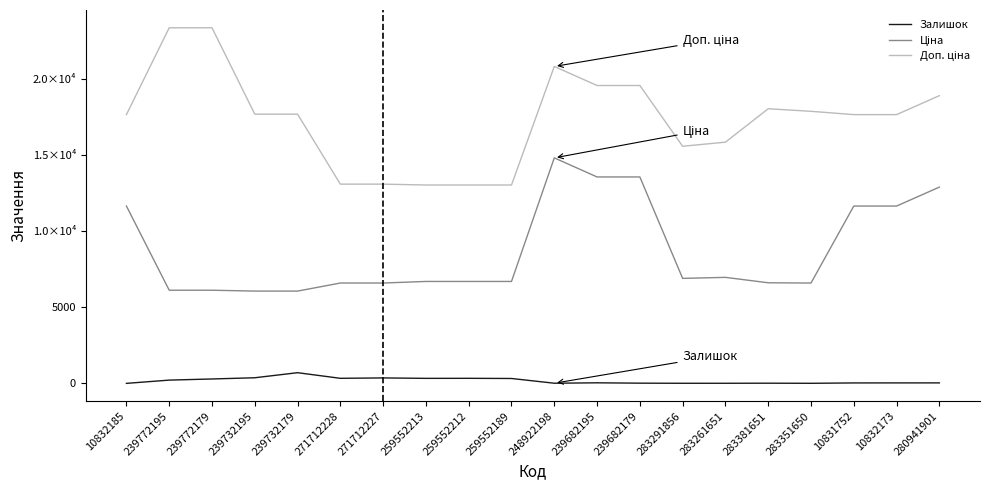

True or false: Залишок and Доп. ціна cross at least once.

False